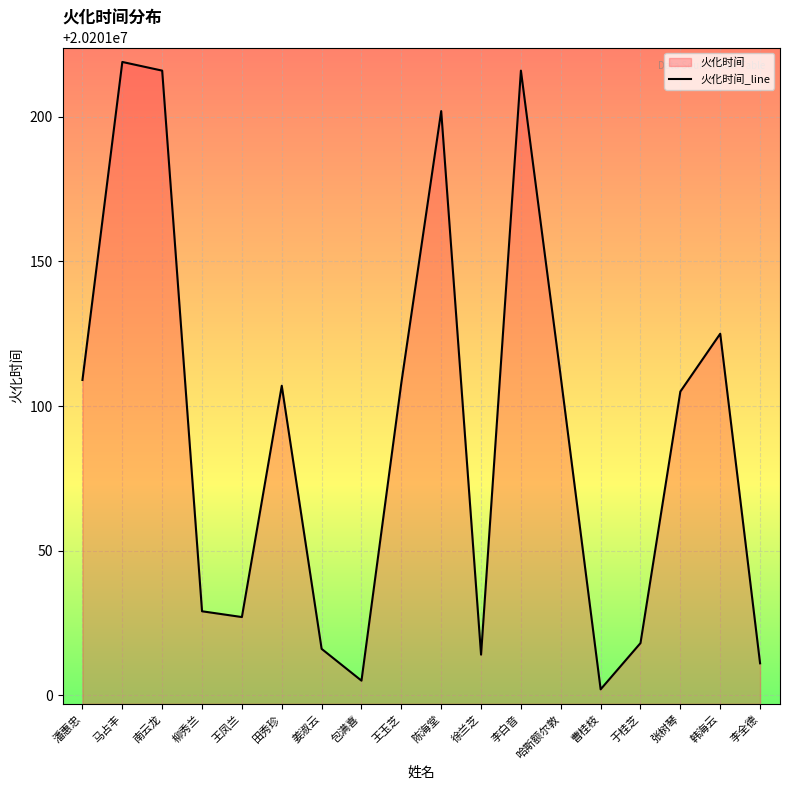

What is the greatest value displayed?

20201219